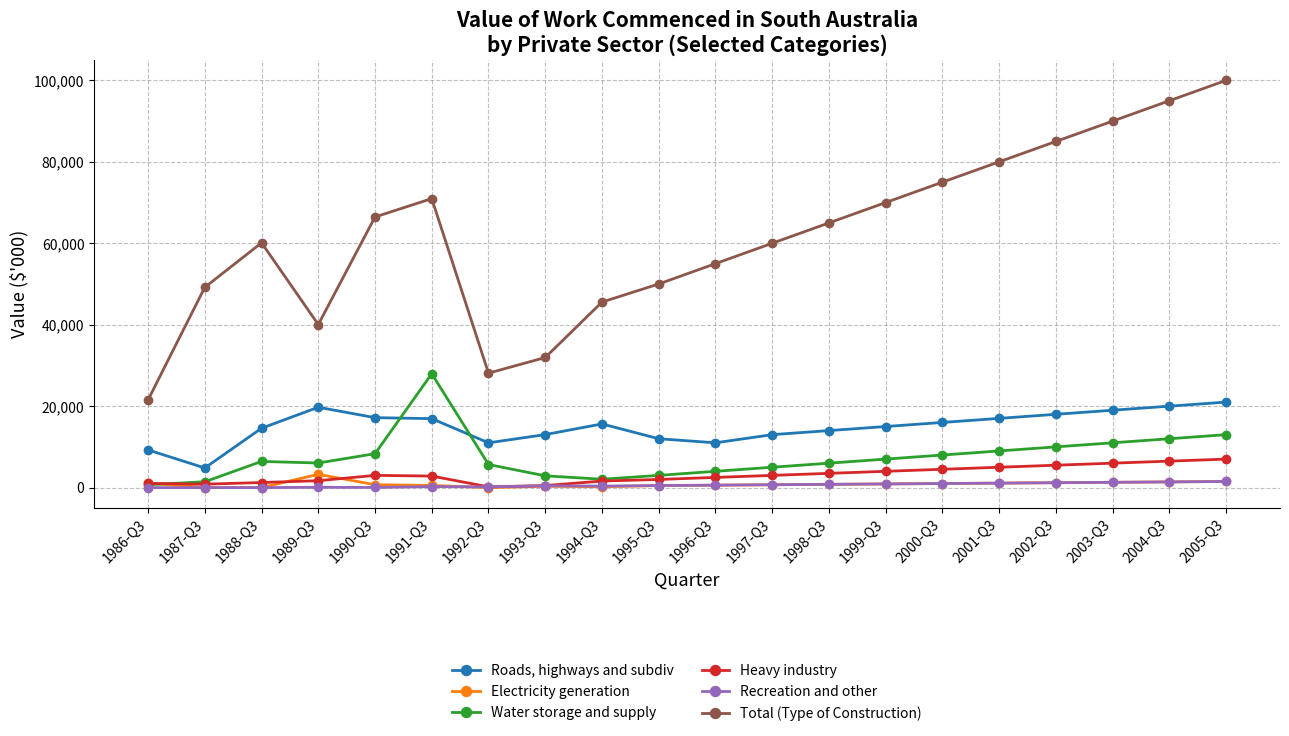

What position from the right is 1991-Q3?

15